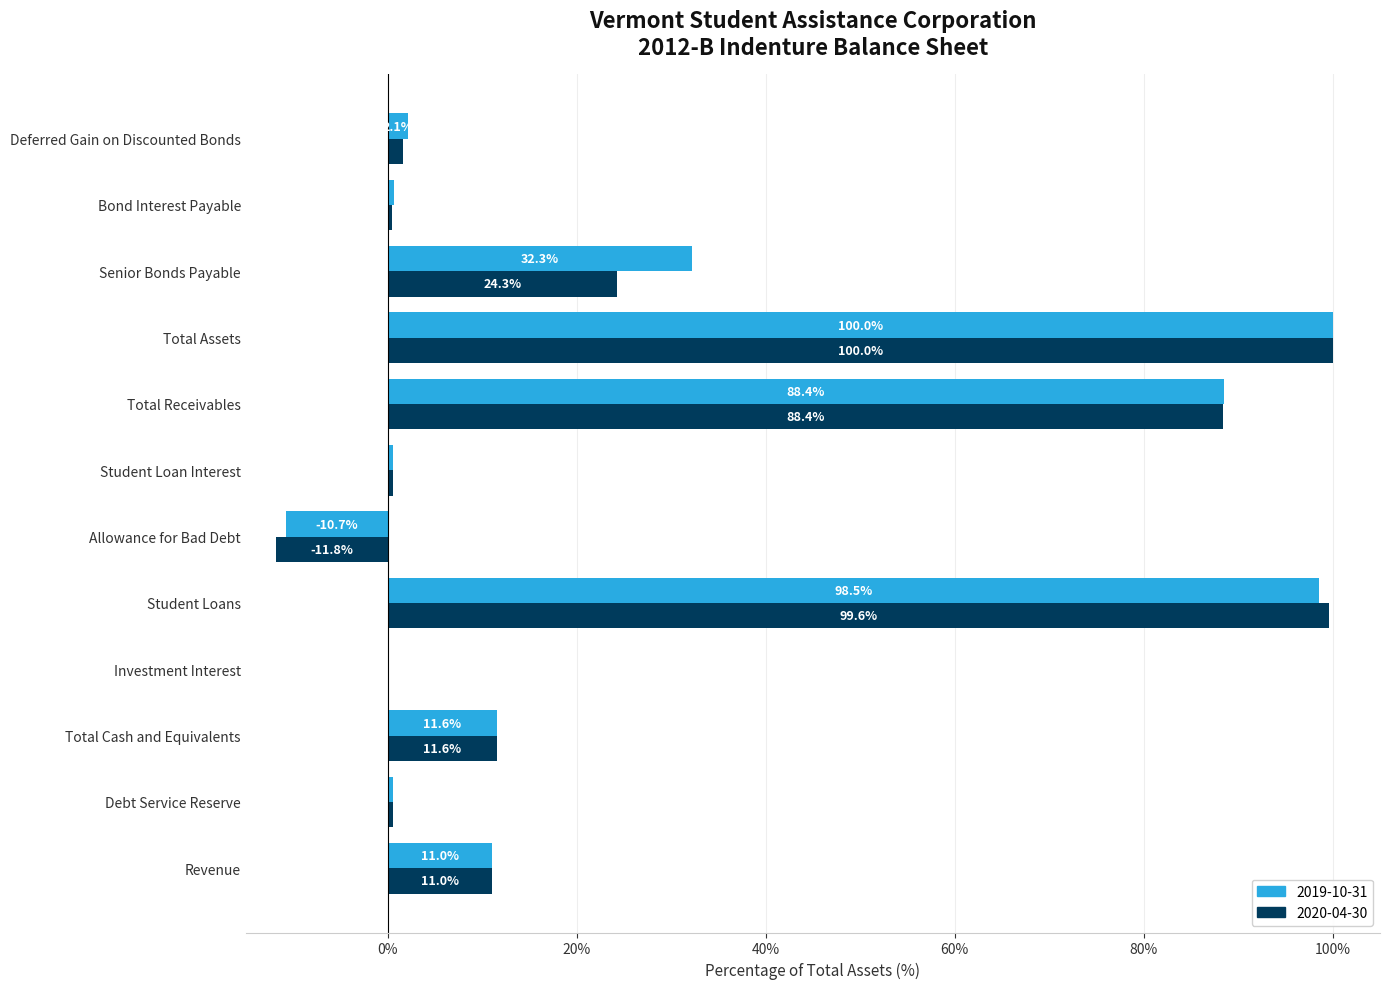

Is the value of 2020-04-30 at Senior Bonds Payable greater than the value of 2019-10-31 at Total Receivables?

No